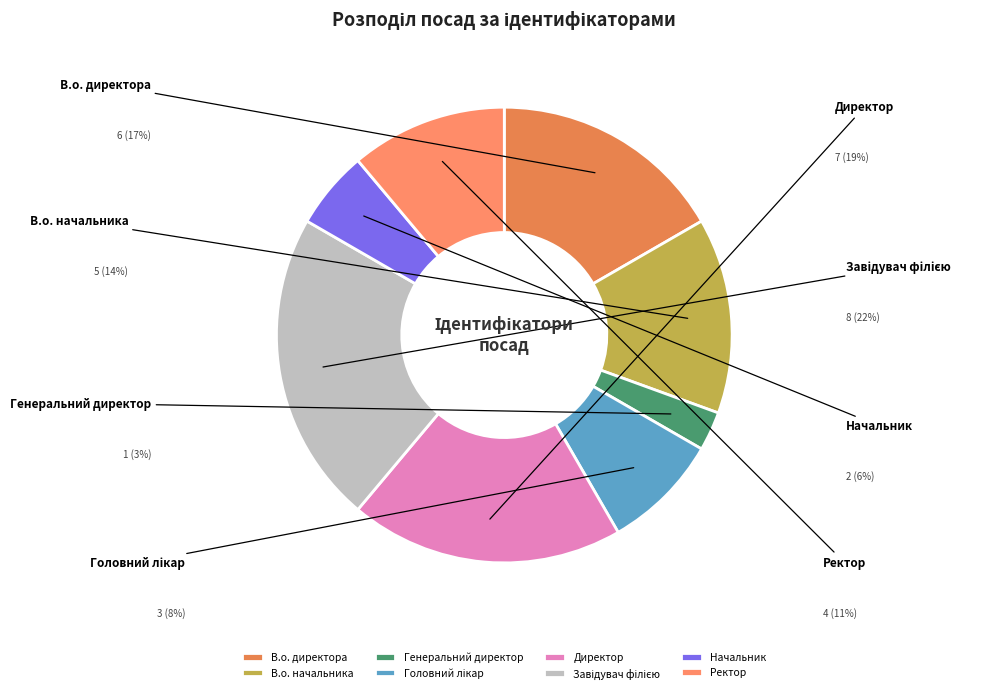

Is the sum of Ректор and Начальник greater than half?

No